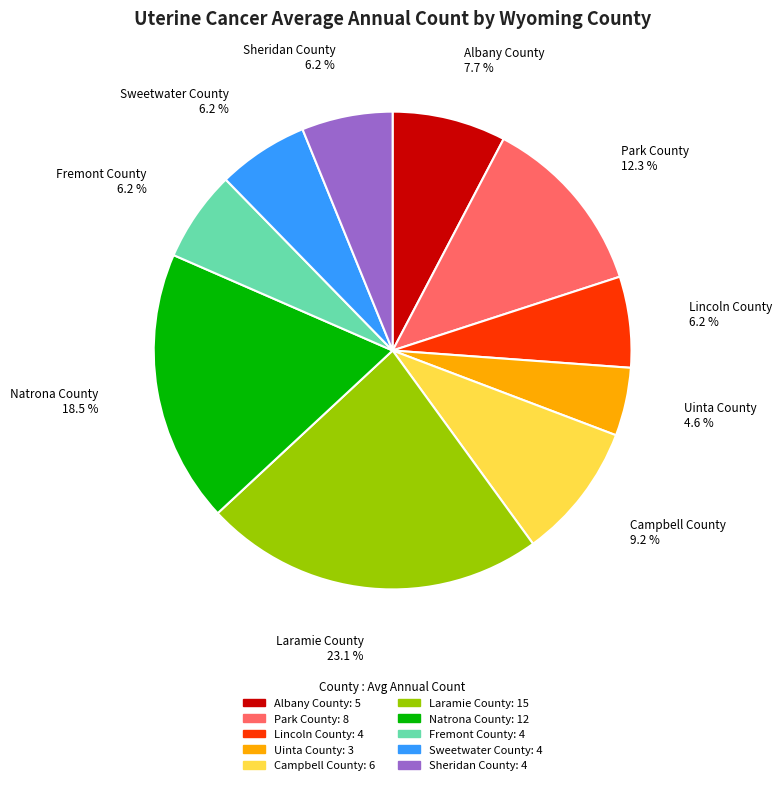

Which slice is the smallest?

Uinta County